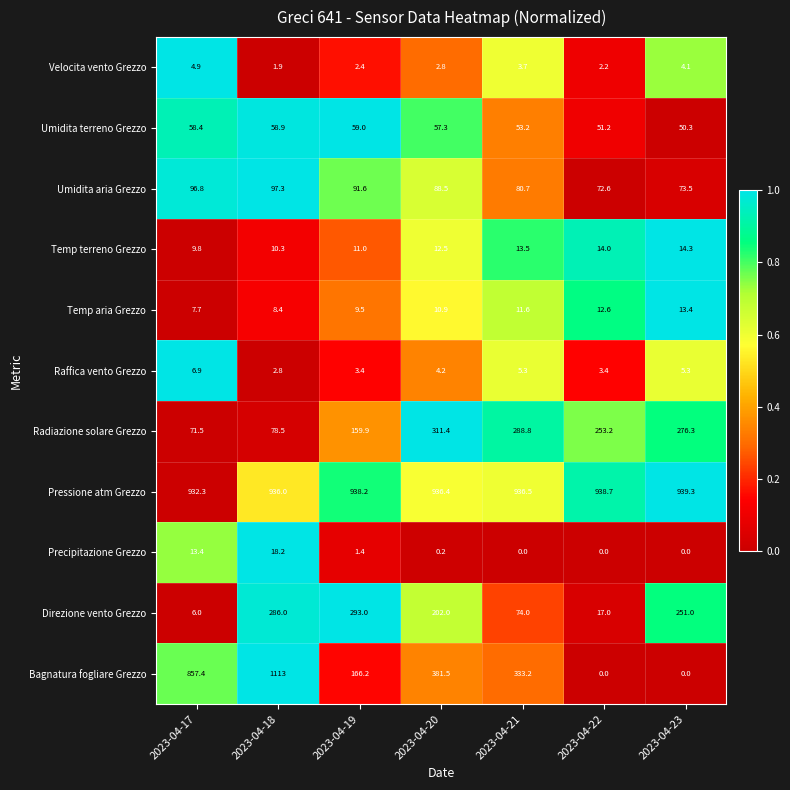

What is the total value across all series at 2023-04-18?

2611.3